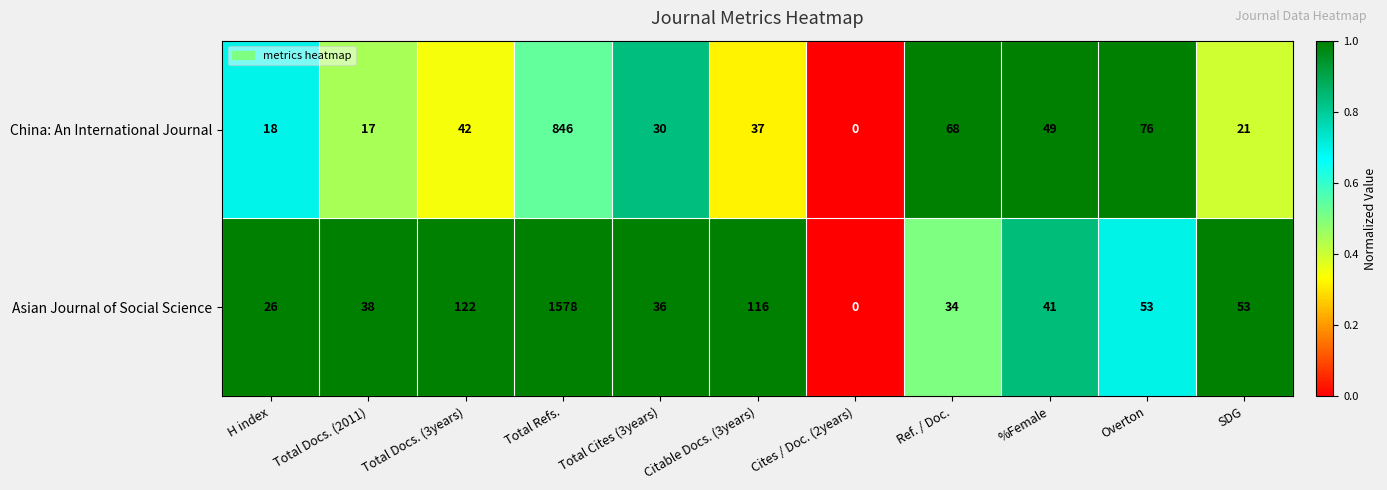

Which category has the highest value in the China: An International Journal series?

Total Refs.